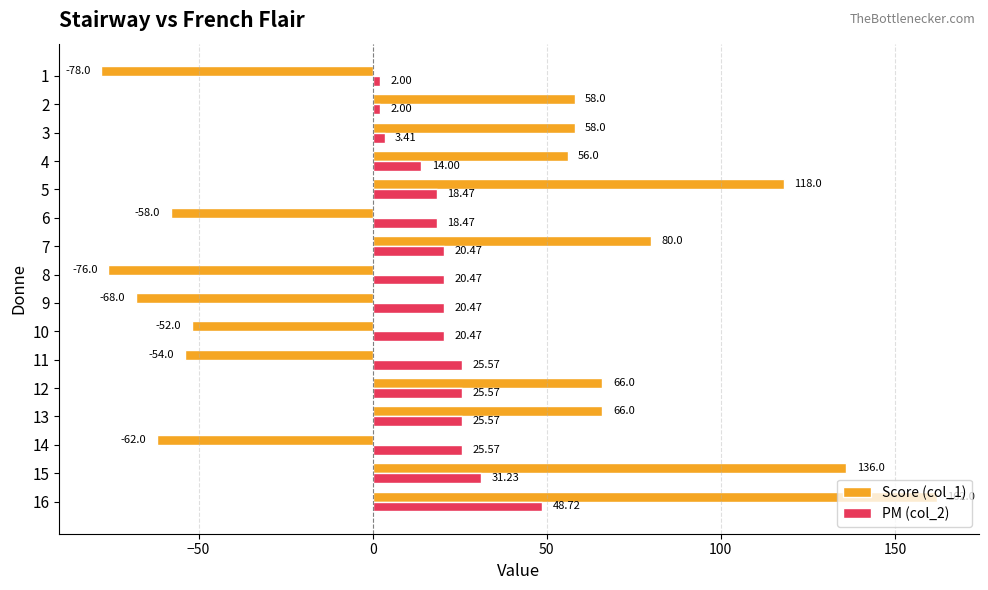

How many data points in Score (col_1) are less than 58?

8